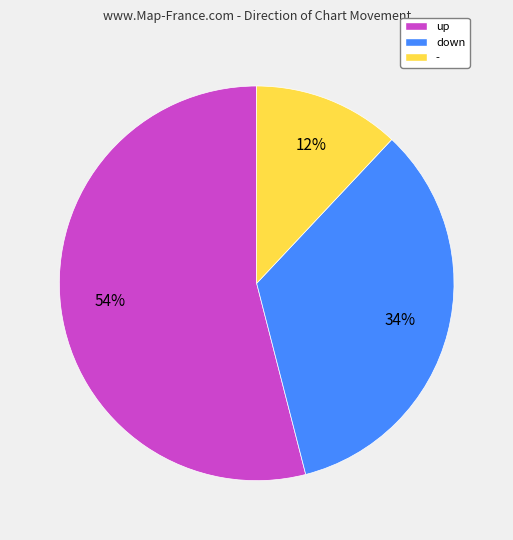

To the nearest percent, what percentage of the pie is up?

54%